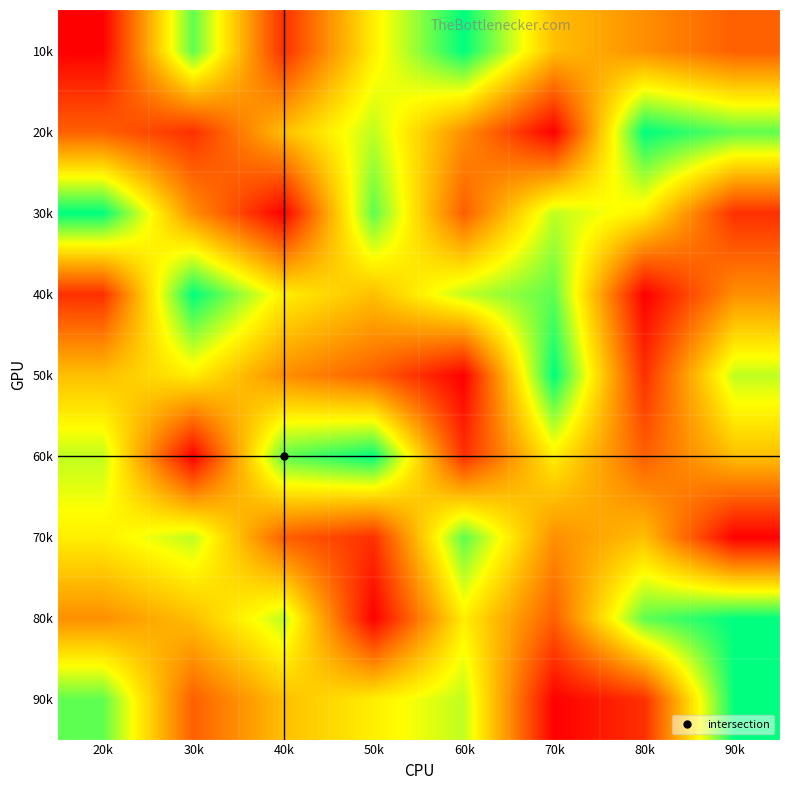

Which has a higher value, 80k or 30k?

30k